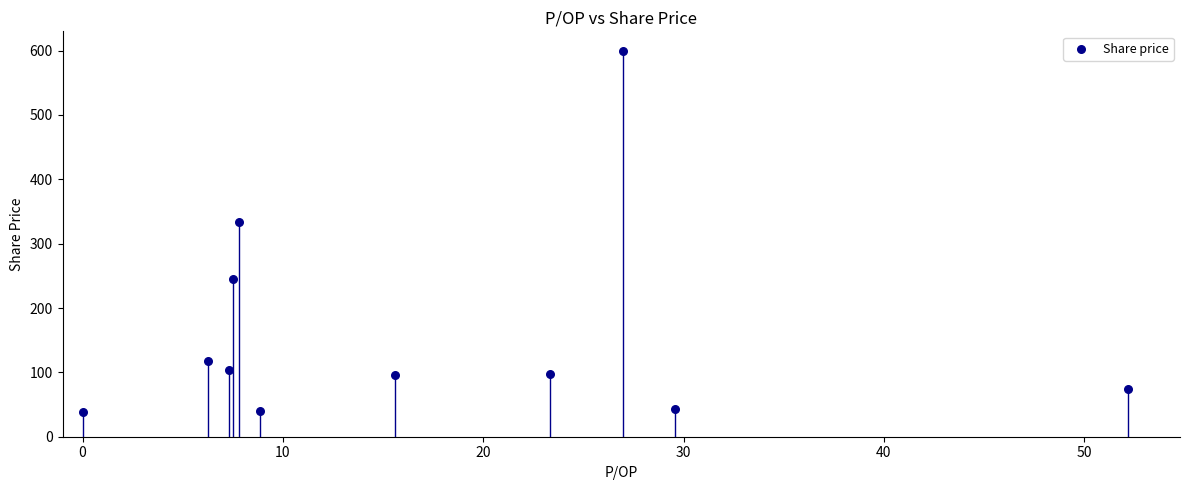

What Y value in the scatter plot is closest to 319?

334.3